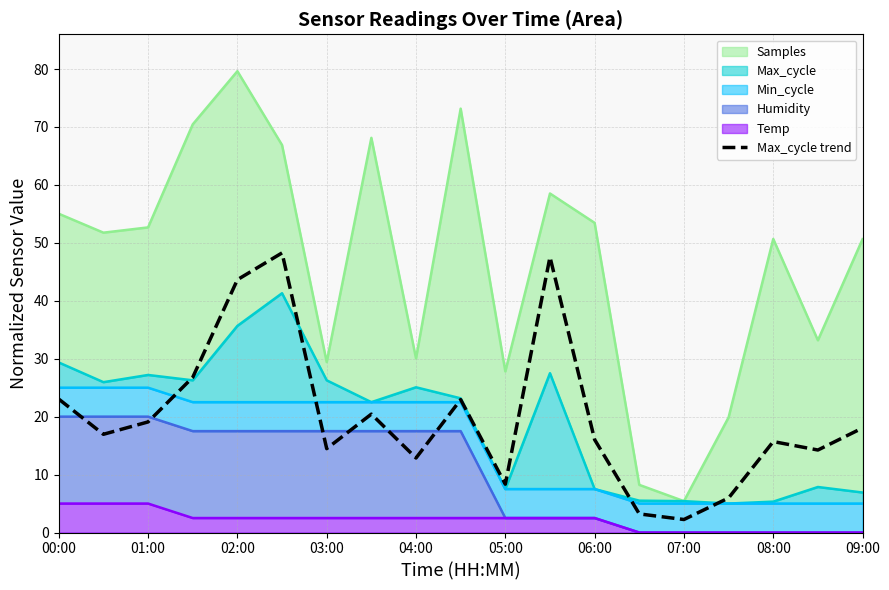

What is the lowest value of the Max_cycle trend series?

2.2